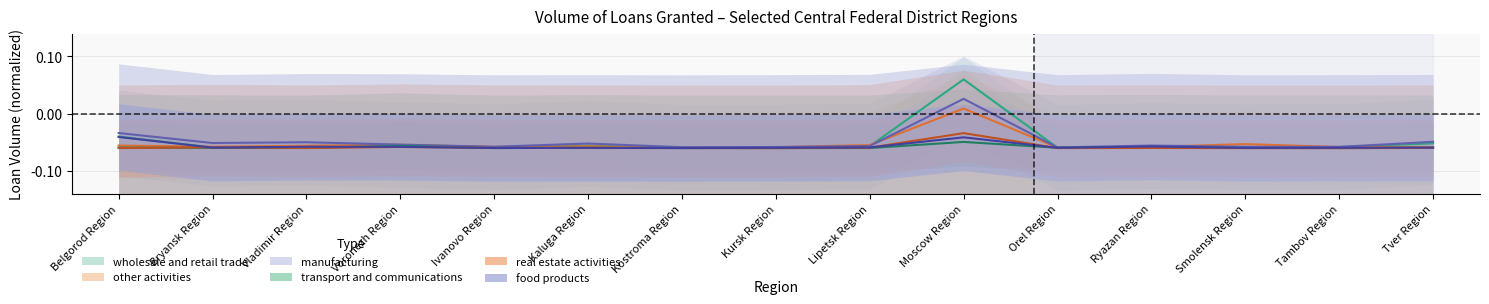

What is the spread (max minus min) of values at Moscow Region?

0.1